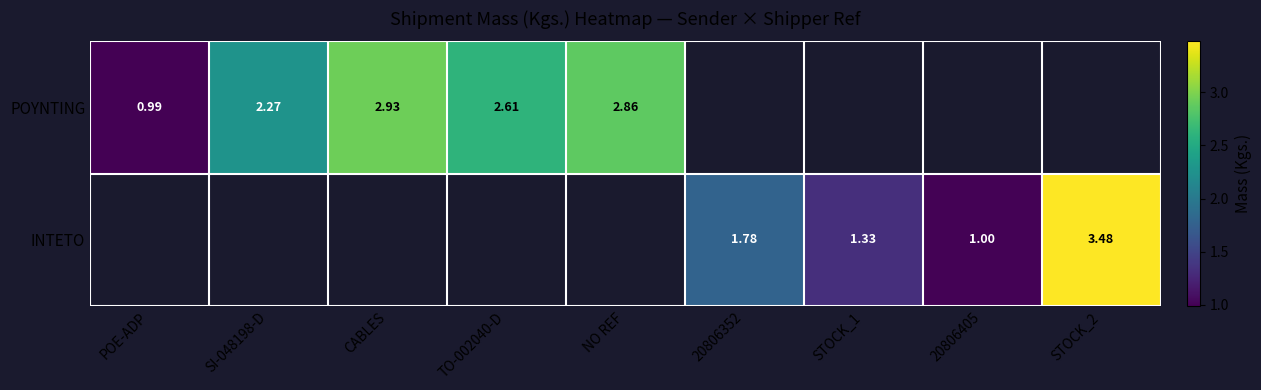

What is the minimum value shown in the chart?

1.0